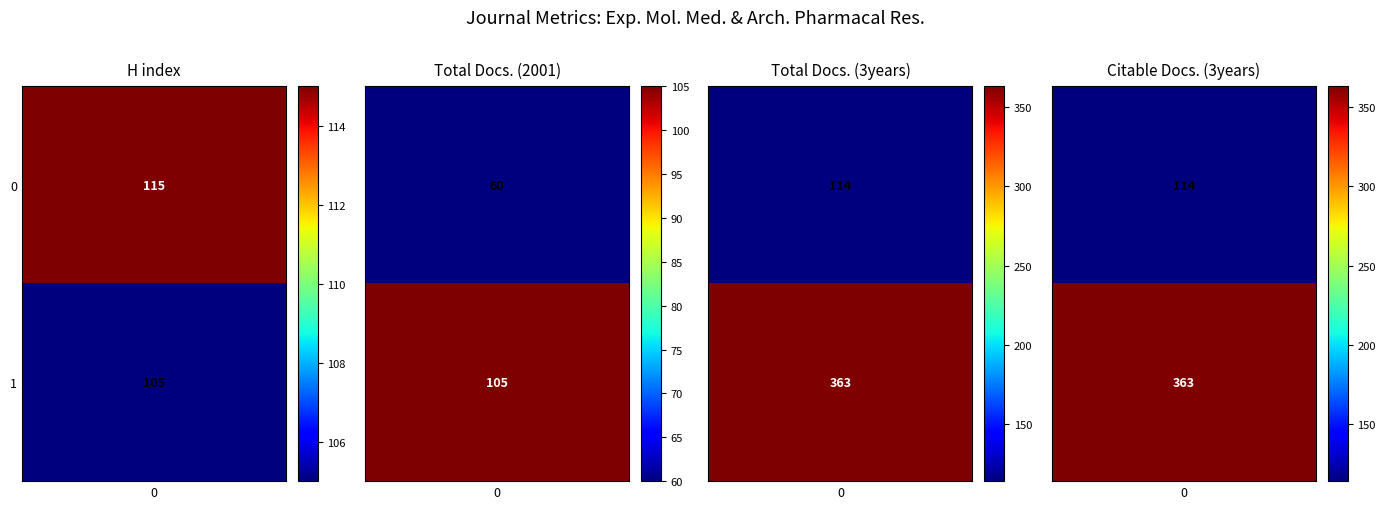

Reading right to left, transcribe all the data shown in this chart.

H index: 105	115
Total Docs. (2001): 105	60
Total Docs. (3years): 363	114
Citable Docs. (3years): 363	114